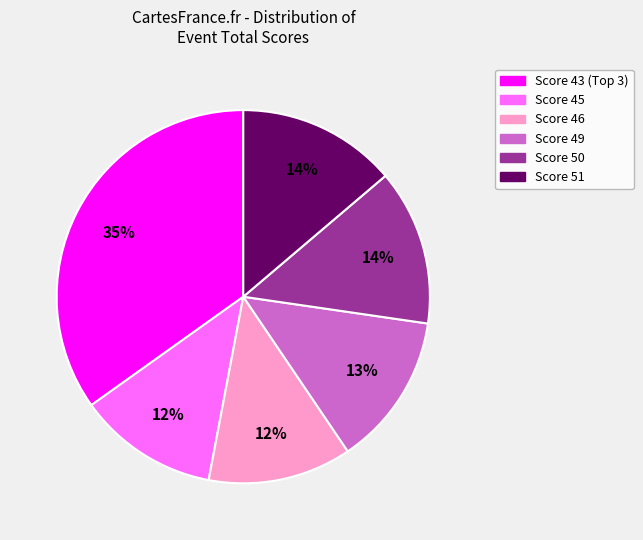

To the nearest percent, what is the difference between the largest and smallest slice percentages?

23%